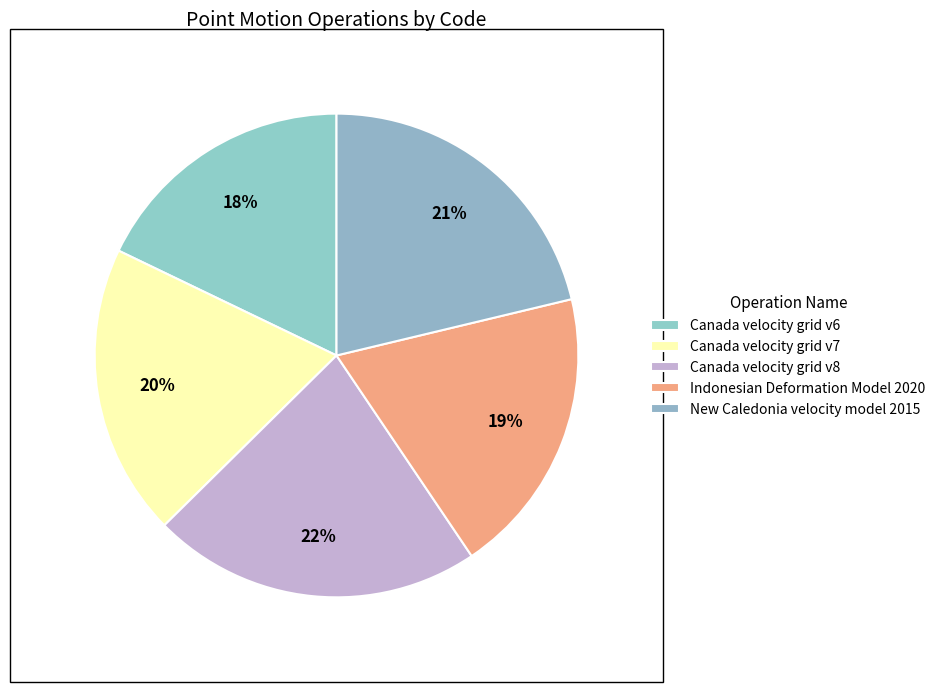

Which slice is the largest?

Canada velocity grid v8